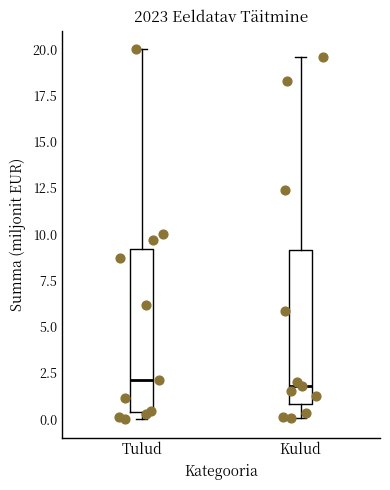

Reading left to right, transcribe this box plot: for each box, give where its median line is, the range the box spans, and where its two whiskers end, as read against the y-axis. The values are not printed on the chart, so give them approximately, as read against the axis.

Tulud: median 2.0, box 0.5 to 9.0, whiskers 0.0 to 20.0
Kulud: median 2.0, box 1.0 to 9.0, whiskers 0.0 to 19.5